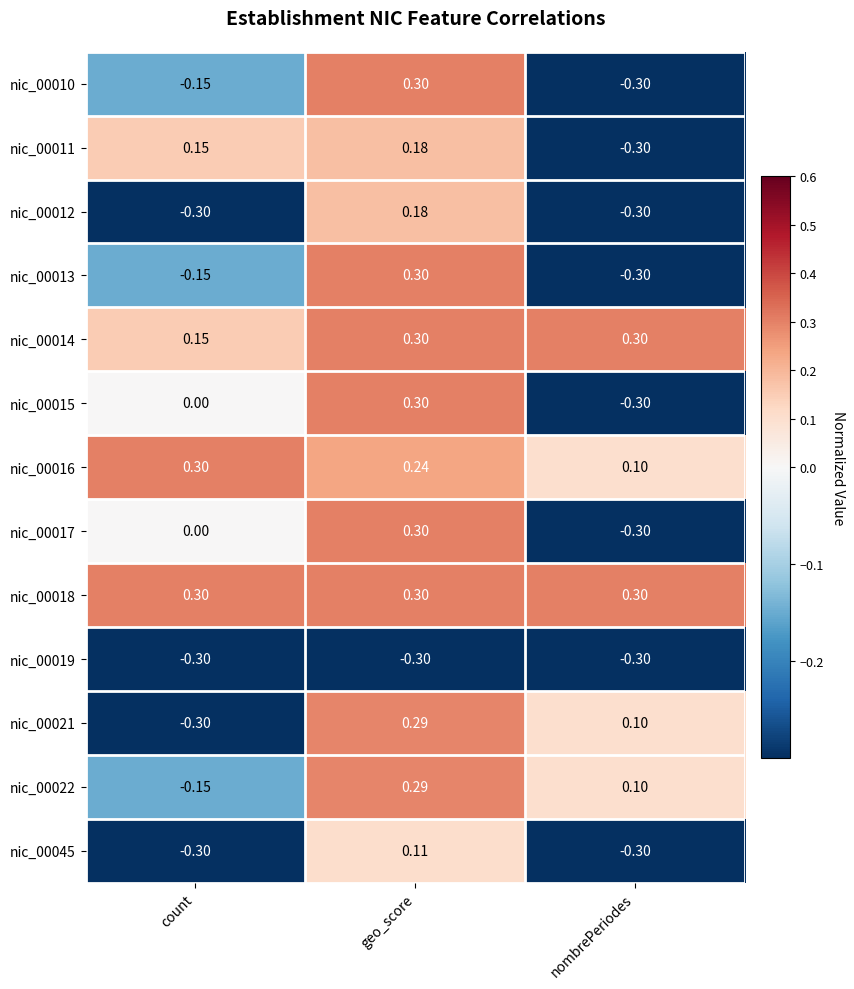

Rank the categories by nic_00022 value from highest to lowest.

geo_score, nombrePeriodes, count